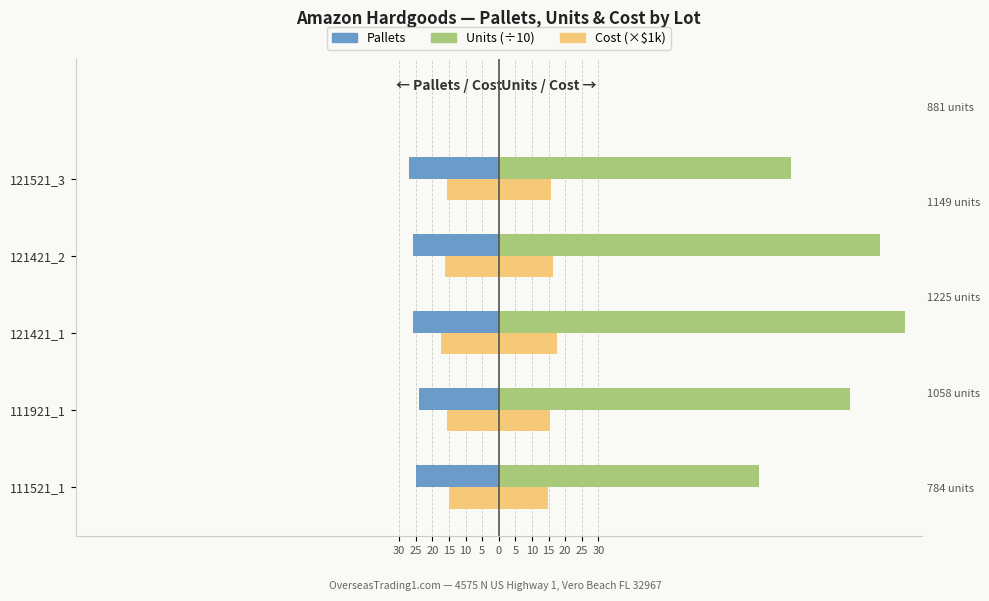

What is the greatest value displayed?

122.5